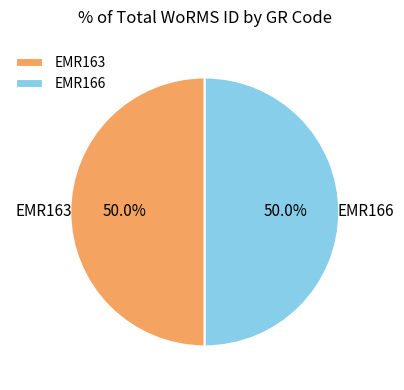

What percentage is NOT represented by EMR163?

50.0%